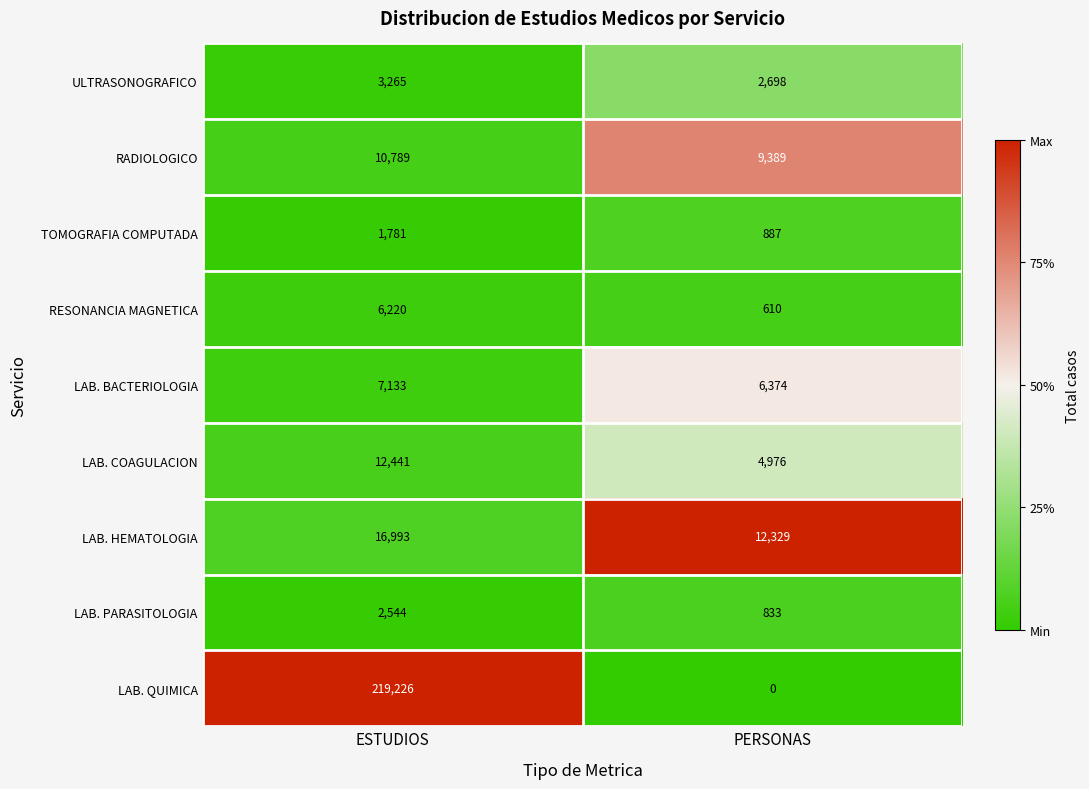

Reading left to right, extract all data points from this chart.

ULTRASONOGRAFICO: ESTUDIOS=3265	PERSONAS=2698
RADIOLOGICO: ESTUDIOS=10789	PERSONAS=9389
TOMOGRAFIA COMPUTADA: ESTUDIOS=1781	PERSONAS=887
RESONANCIA MAGNETICA: ESTUDIOS=6220	PERSONAS=610
LAB. BACTERIOLOGIA: ESTUDIOS=7133	PERSONAS=6374
LAB. COAGULACION: ESTUDIOS=12441	PERSONAS=4976
LAB. HEMATOLOGIA: ESTUDIOS=16993	PERSONAS=12329
LAB. PARASITOLOGIA: ESTUDIOS=2544	PERSONAS=833
LAB. QUIMICA: ESTUDIOS=219226	PERSONAS=0